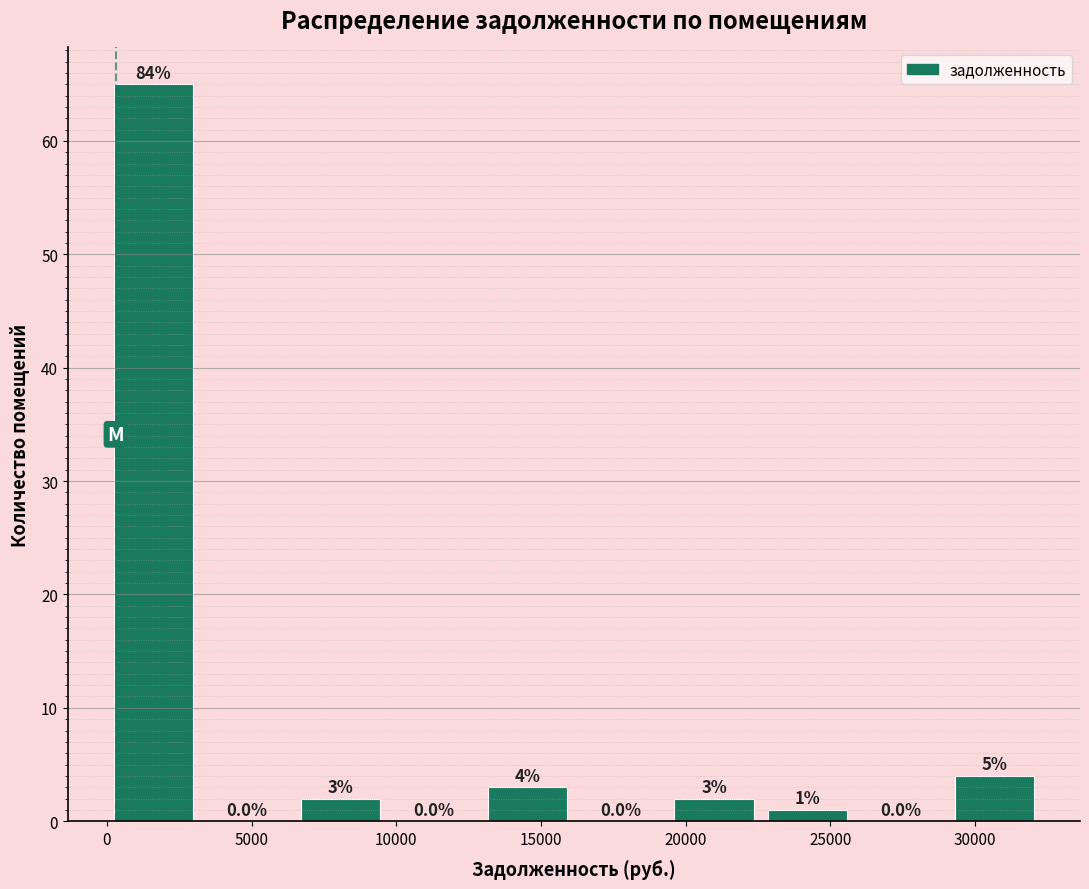

Which range on the x-axis has the tallest bar?

0 to 3000